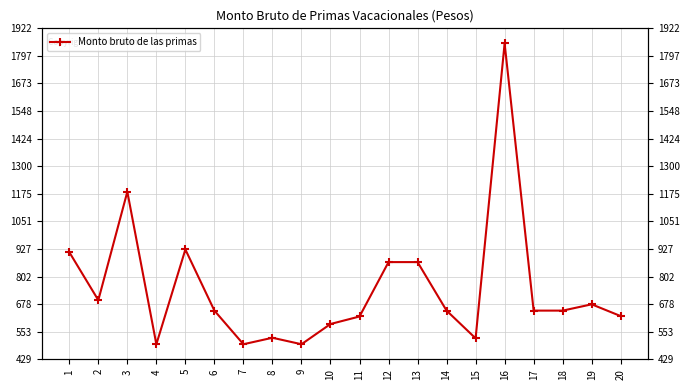

What is the average value?

747.5